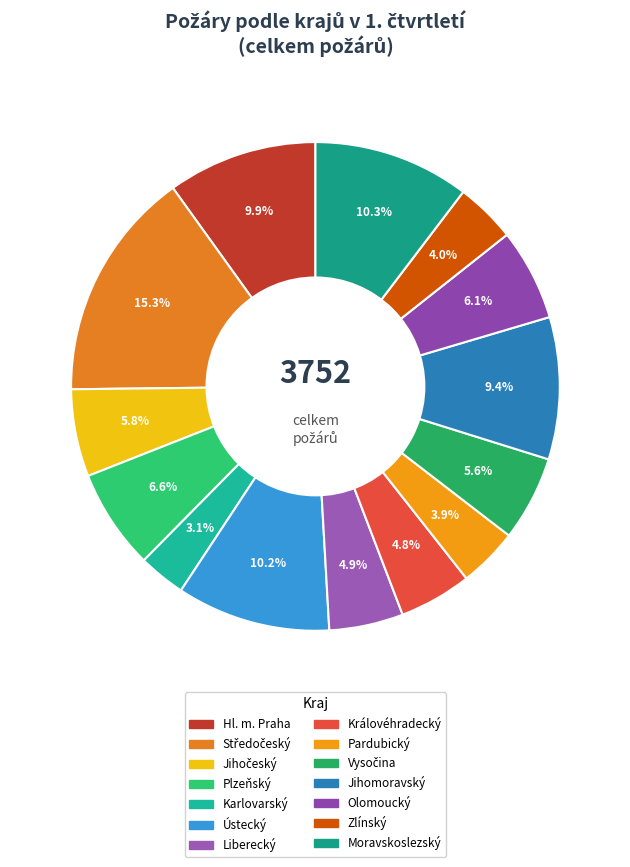

Which slice is the smallest?

Karlovarský